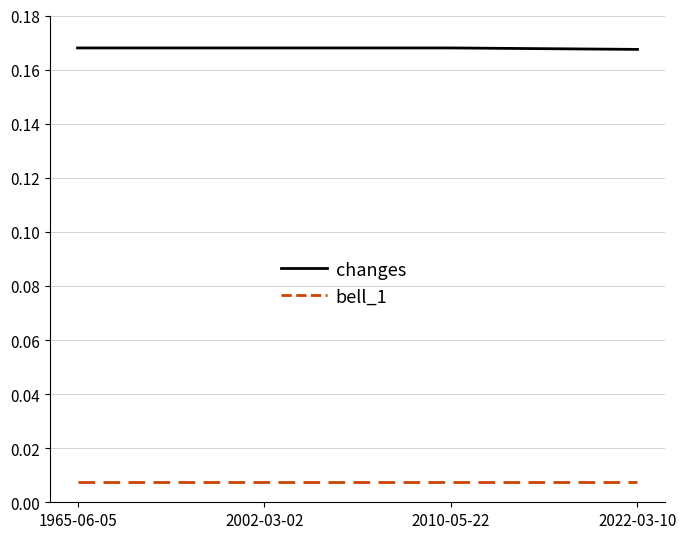

Rank the series at 2010-05-22 from highest to lowest value.

changes, bell_1